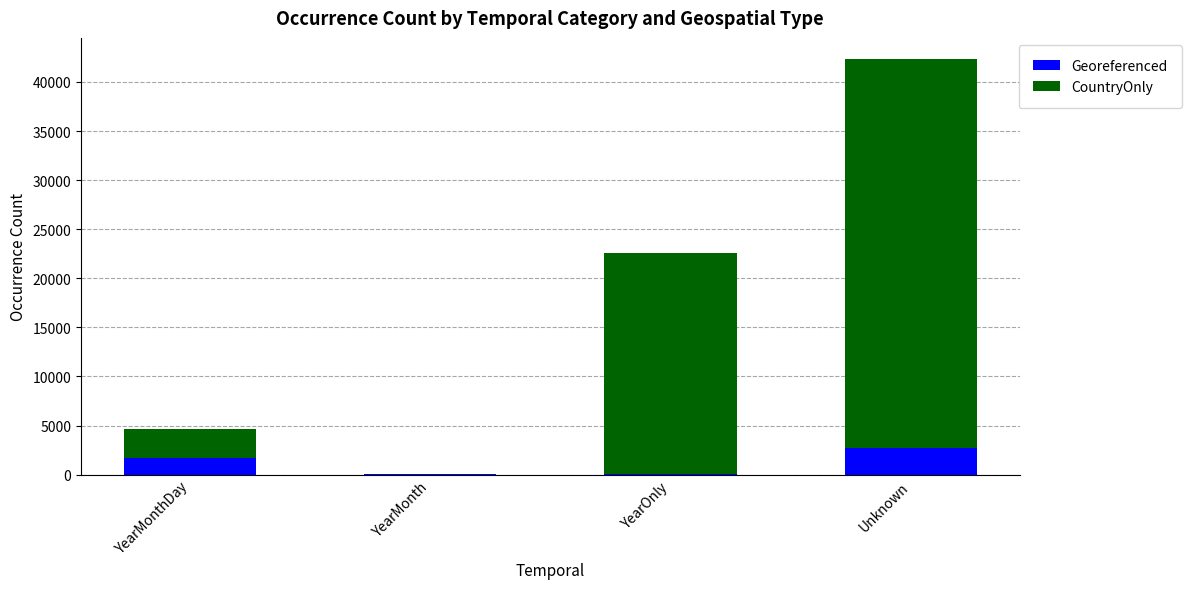

Count the number of categories in the chart.

4